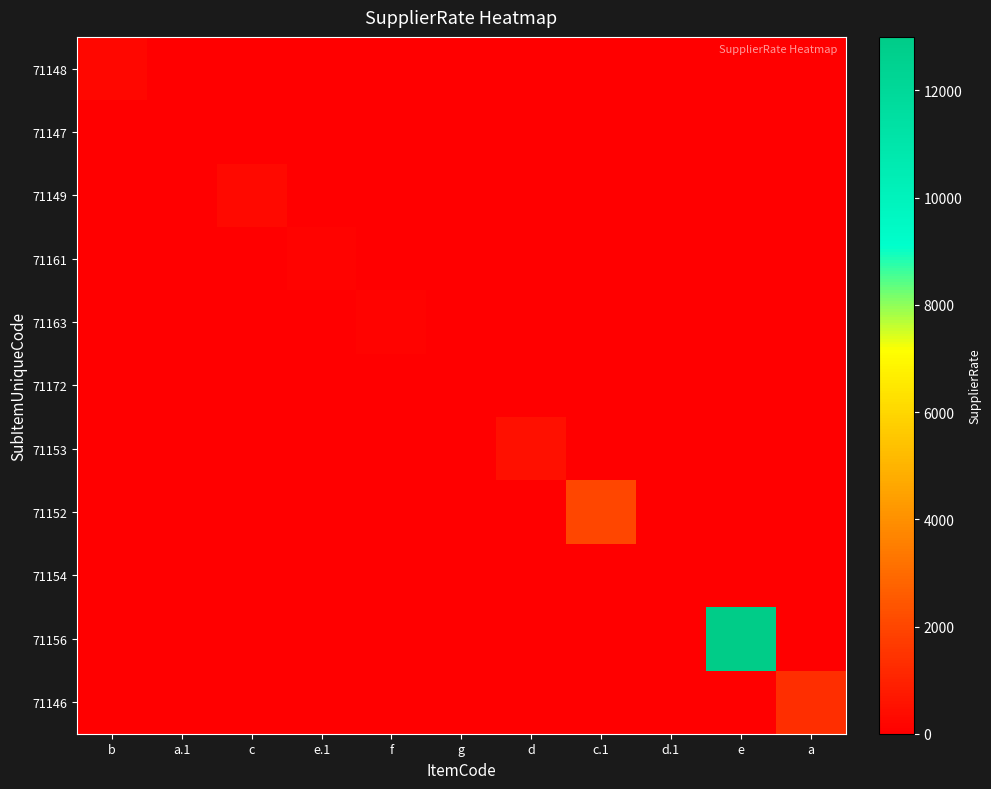

Which series changed the most between e.1 and d?

71153